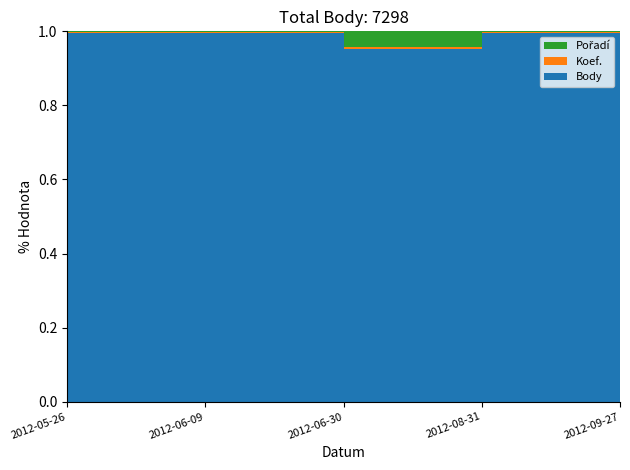

Reading left to right, what are all the values shown in this chart?

Body: 2012-05-26=402	2012-06-09=2496	2012-06-30=272	2012-08-31=2064	2012-09-27=2064
Koef.: 2012-05-26=1	2012-06-09=4	2012-06-30=2	2012-08-31=4	2012-09-27=6
Pořadí: 2012-05-26=1	2012-06-09=6	2012-06-30=12	2012-08-31=5	2012-09-27=20